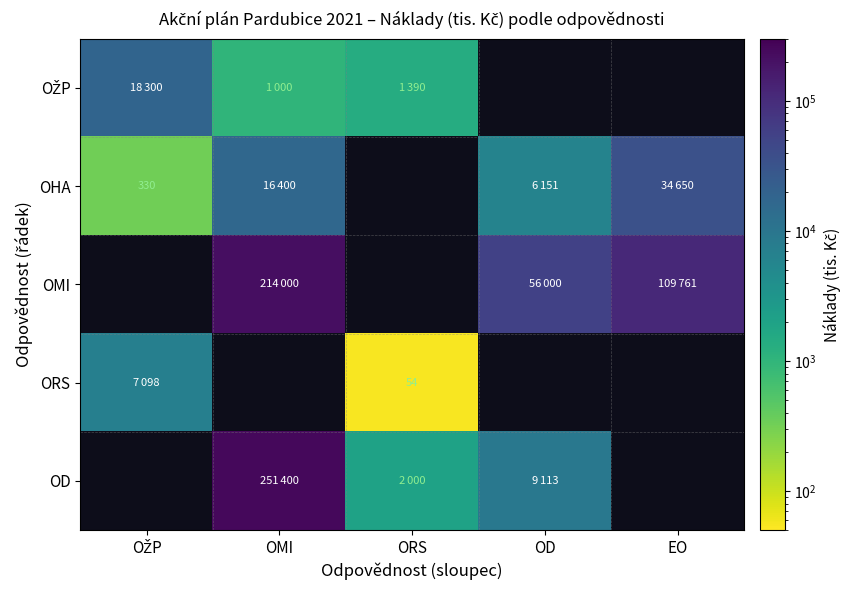

The ORS series shows 54 at ORS. True or false?

True